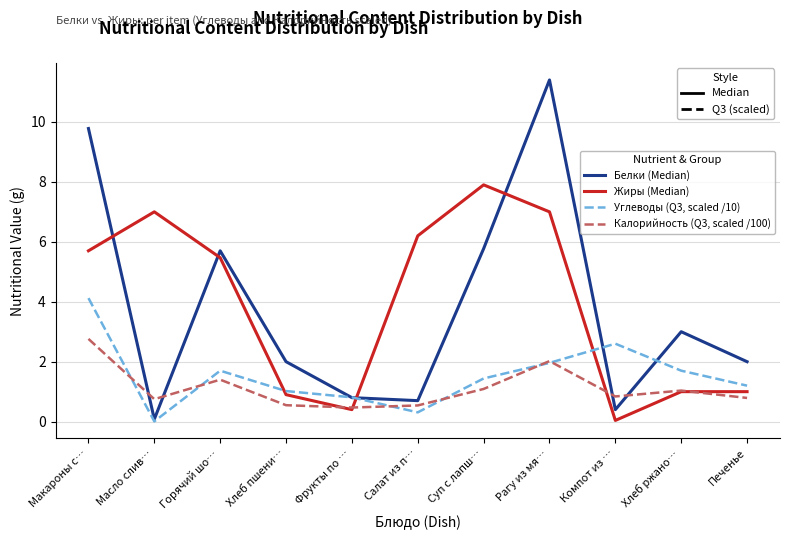

What position from the right is Суп с лапш…?

5